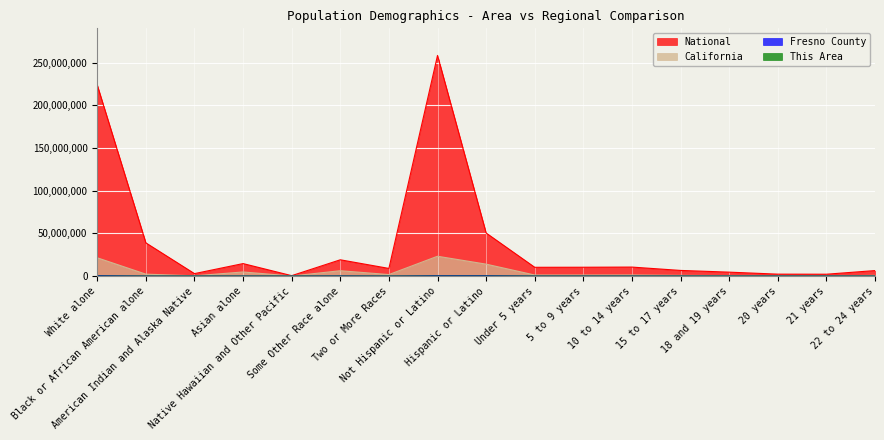

At which category does the chart reach its peak across all series?

Not Hispanic or Latino